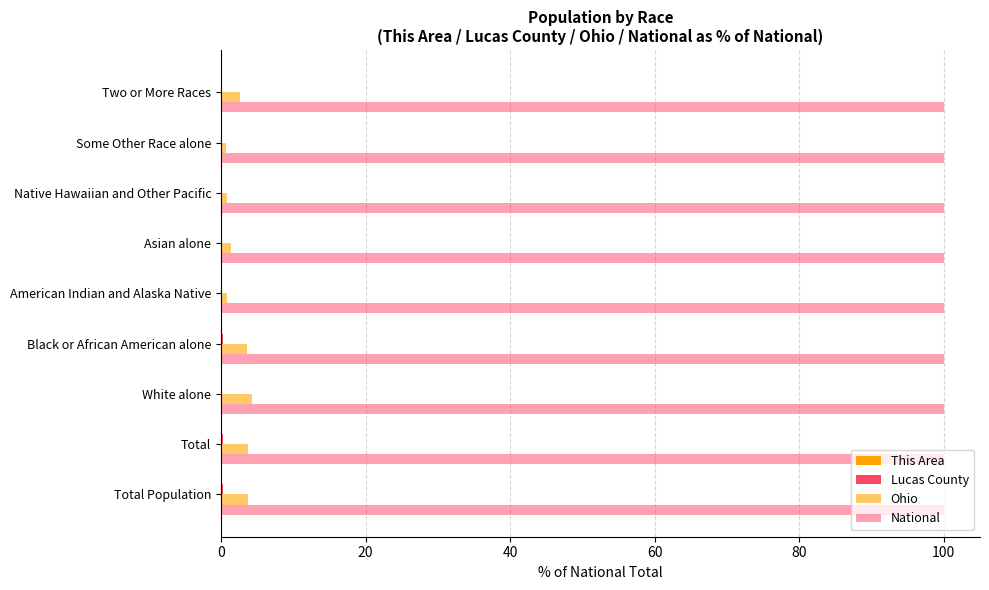

How many categories are shown in the chart?

9